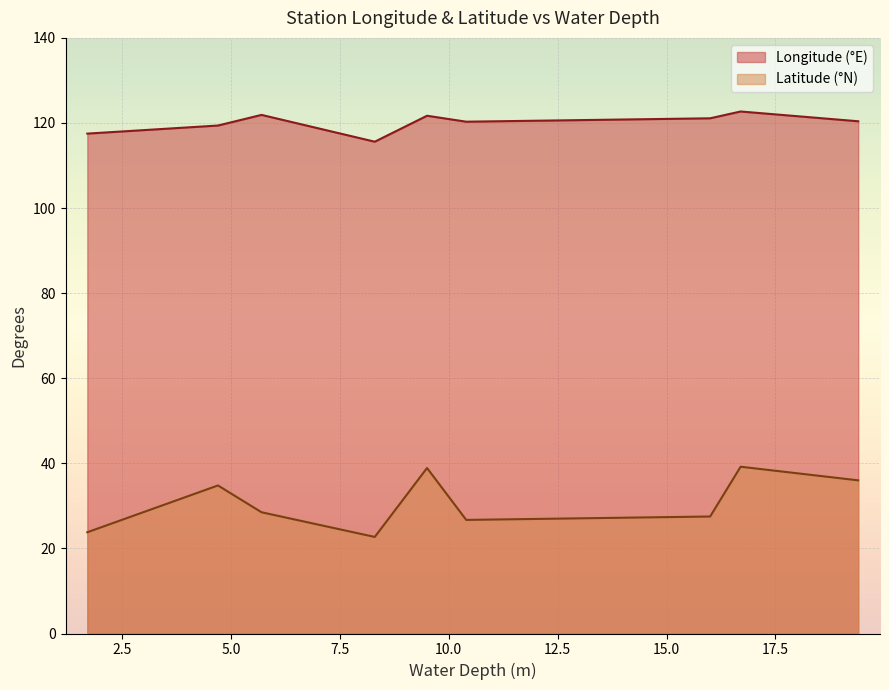

Reading left to right, list all the values displayed in this chart.

Longitude (E): XMD=120.4	XCS=122.7	NJI=121.1	BSG=120.3	LHT=121.7	ZLG=115.6	DCN=121.9	LYG=119.4	DSN=117.5
Latitude (N): XMD=36.0	XCS=39.2	NJI=27.5	BSG=26.7	LHT=38.9	ZLG=22.7	DCN=28.5	LYG=34.8	DSN=23.8